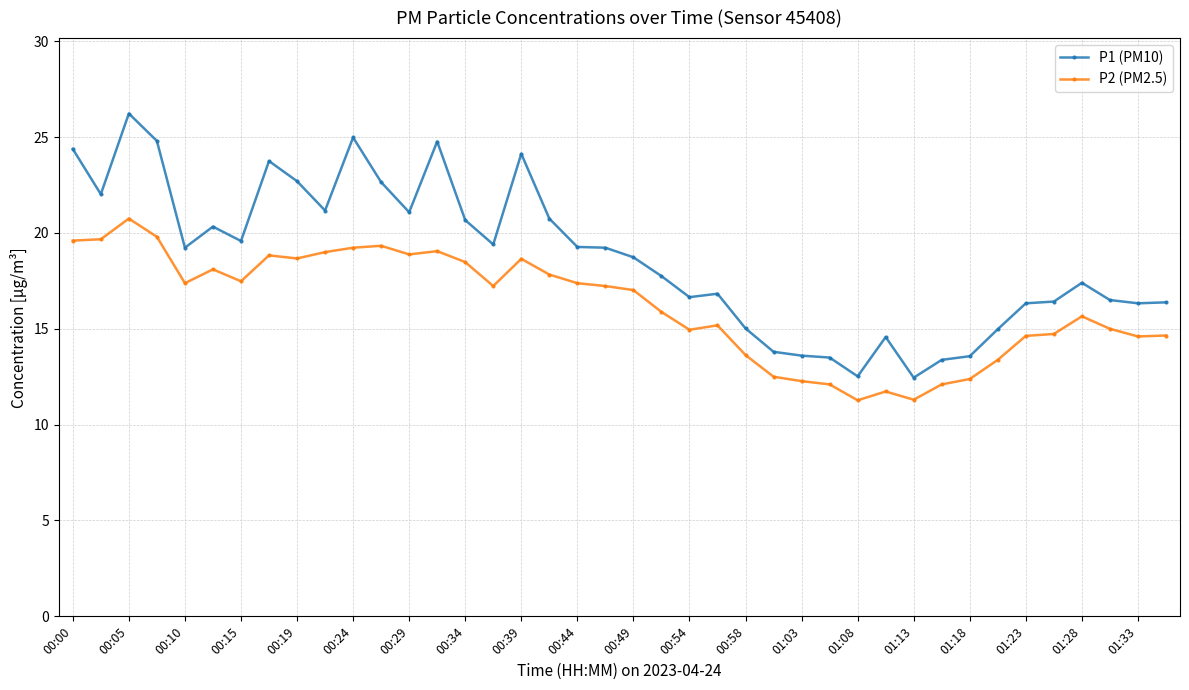

What is the difference between the second highest and minimum values in the P2 (PM2.5) series?

8.5